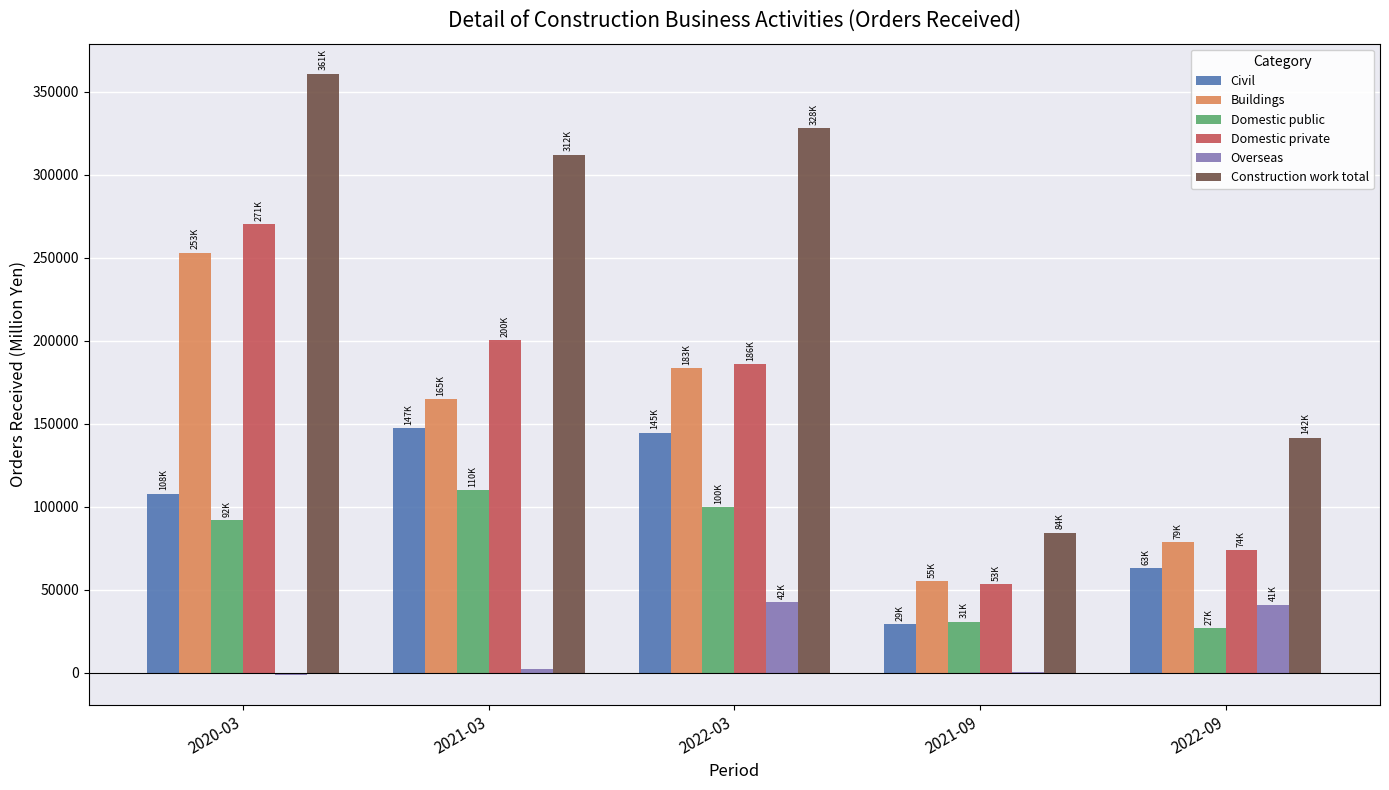

At which label does Domestic public reach its peak?

2021-03